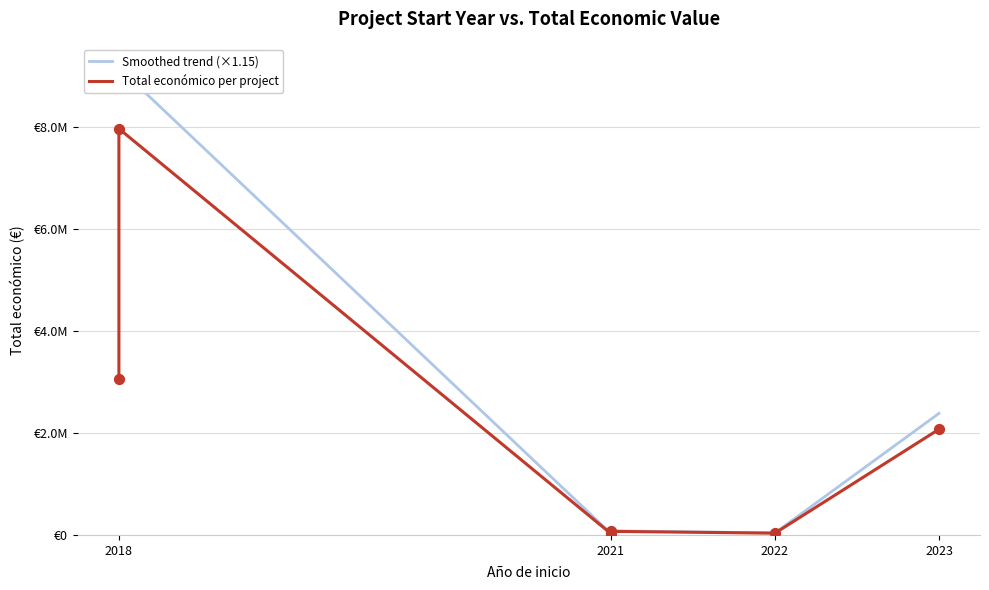

Which has a higher value, 2021 or 2021?

2021